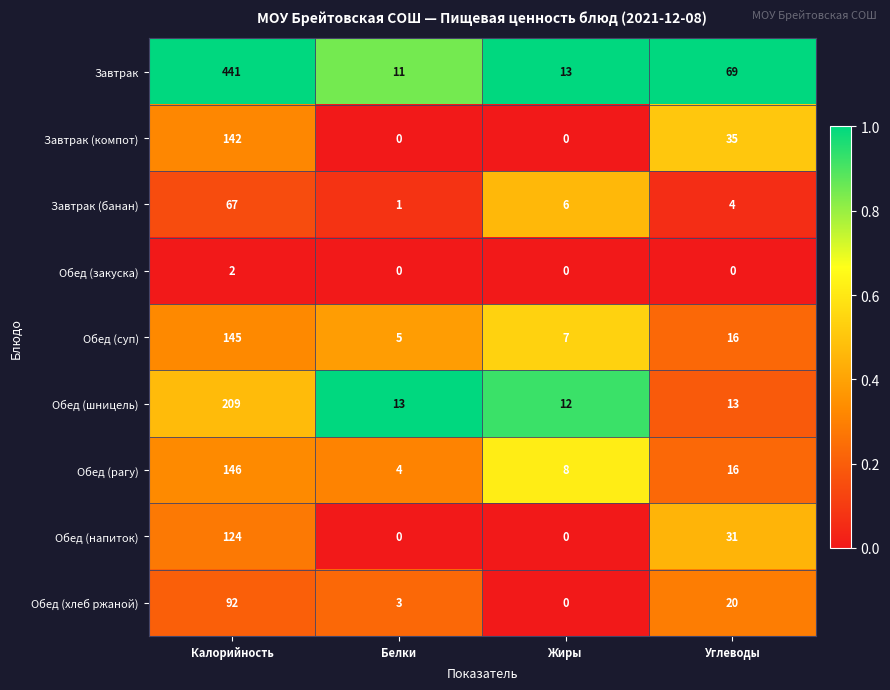

Which category has the highest value in the Завтрак (банан) series?

Калорийность